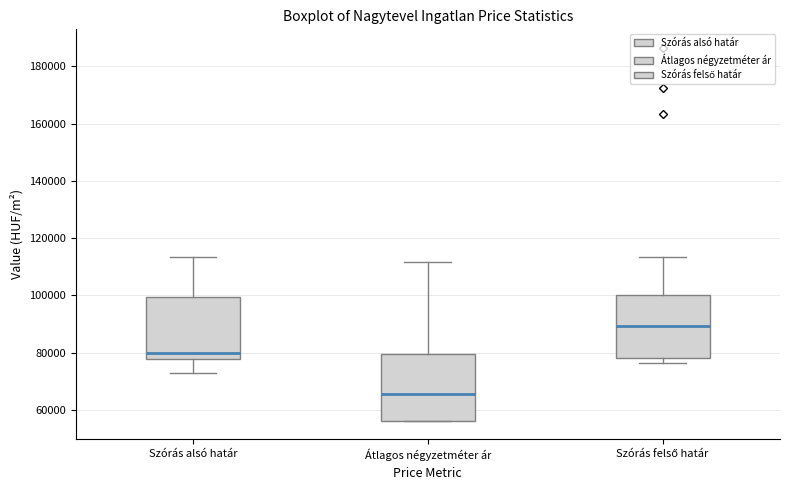

Which box has the lowest median line?

Átlagos négyzetméter ár